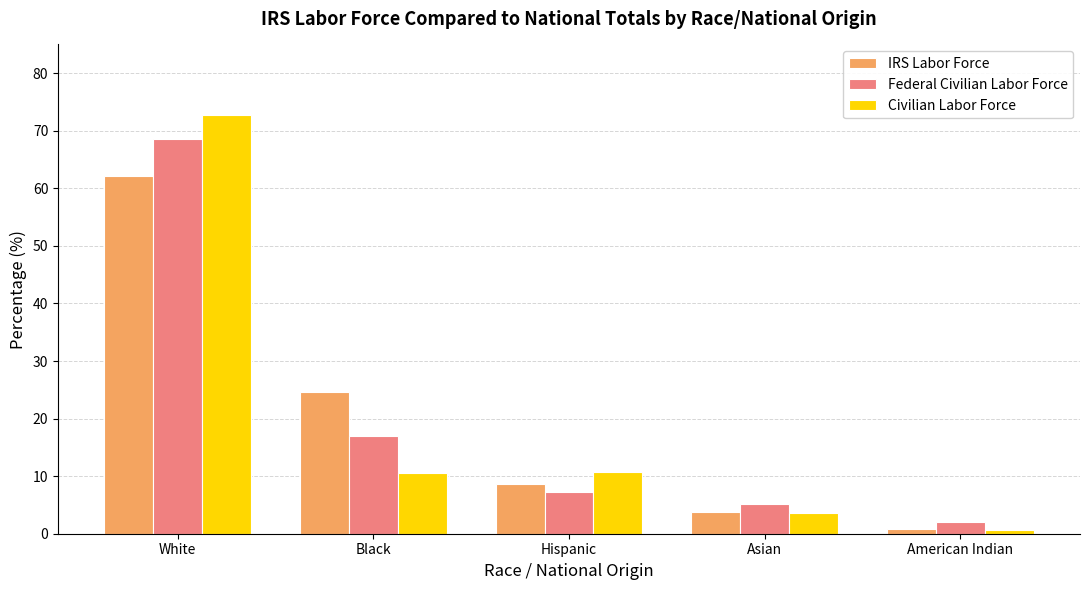

Which series has the widest spread of values?

Civilian Labor Force